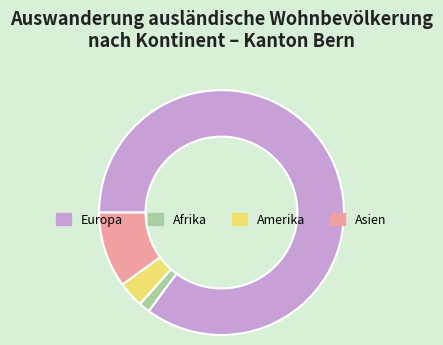

Rank the categories by value from lowest to highest.

Afrika, Amerika, Asien, Europa